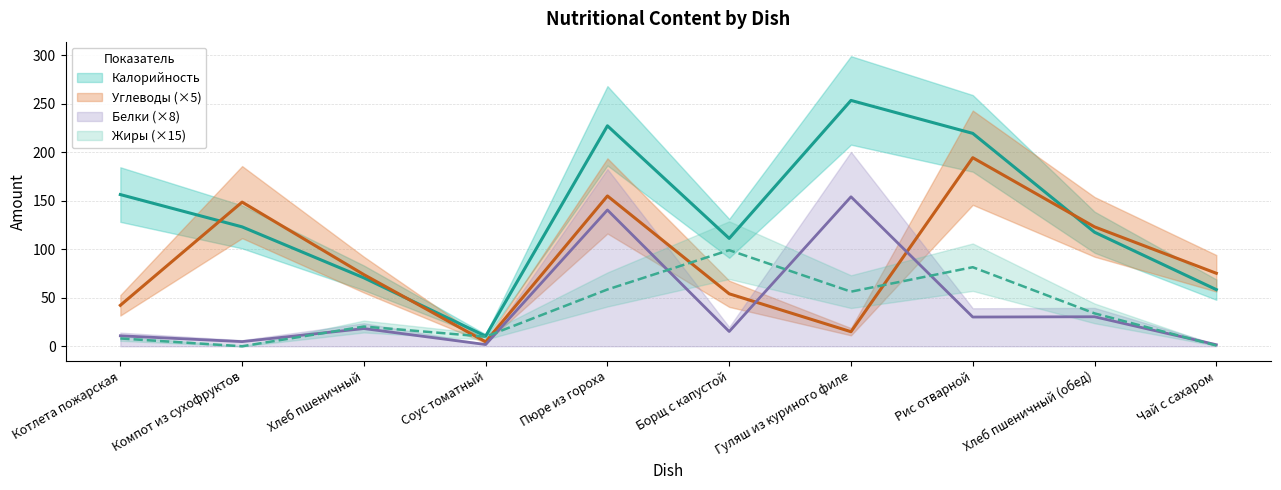

What is the spread (max minus min) of values at Хлеб пшеничный?

55.6